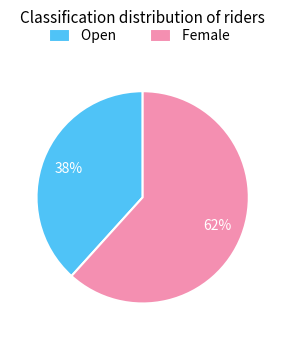

Approximately how many times larger is the value at Female compared to Open?

1.6